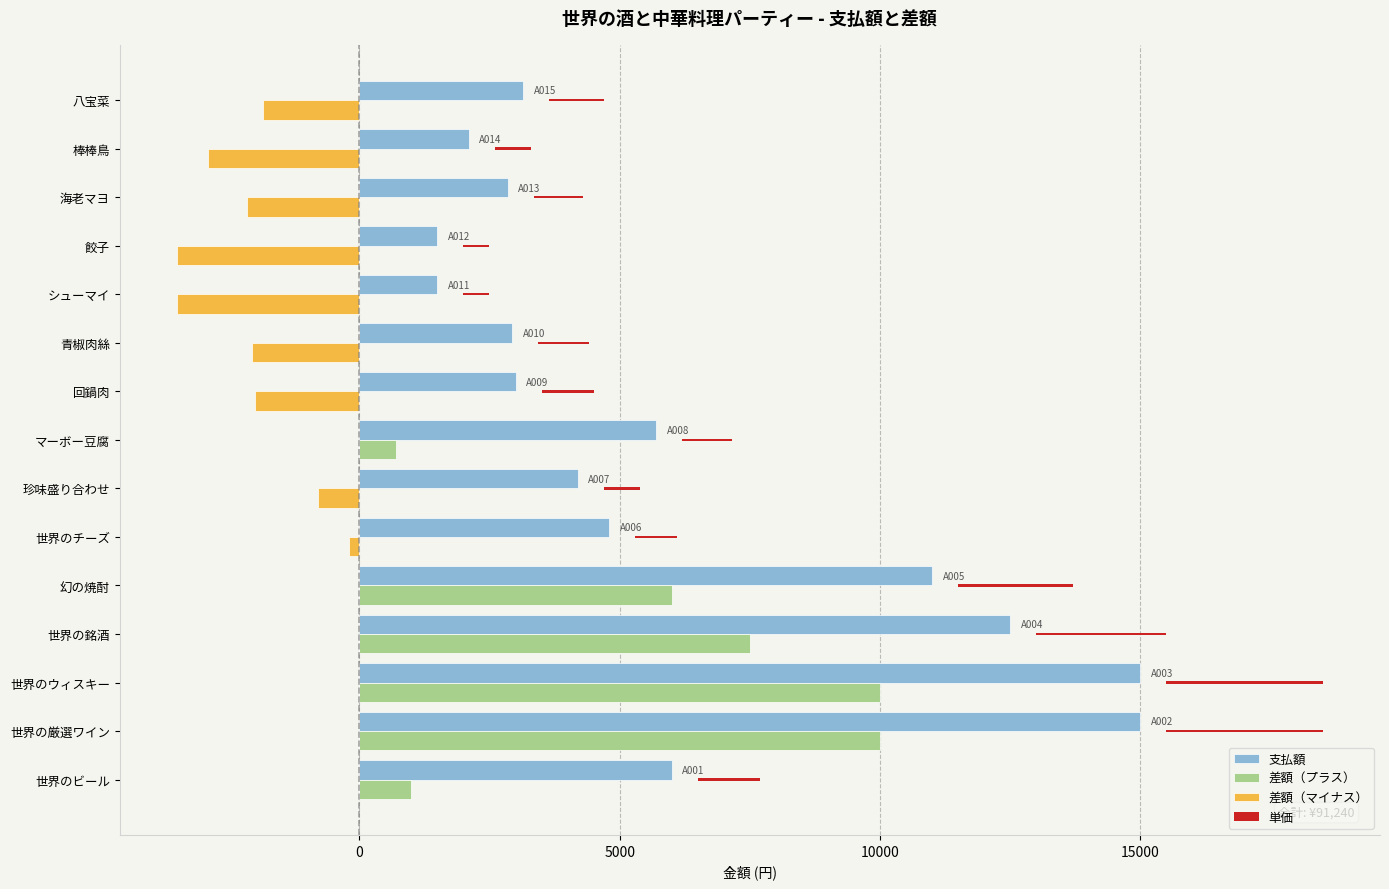

What is the difference between the highest and lowest values at 棒棒鳥?

5000